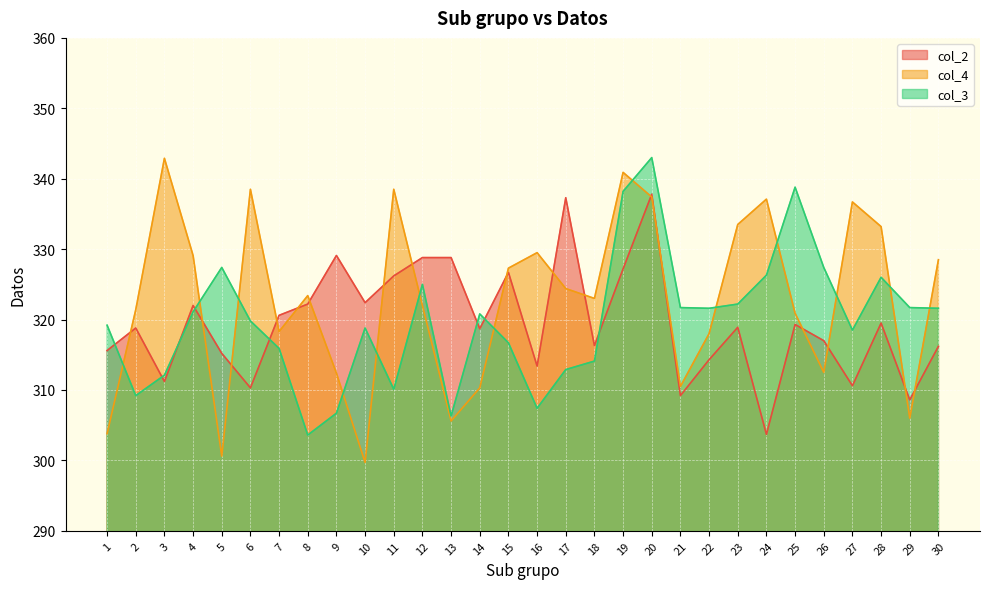

Is the value of col_3 at 21 greater than the value of col_2 at 6?

Yes